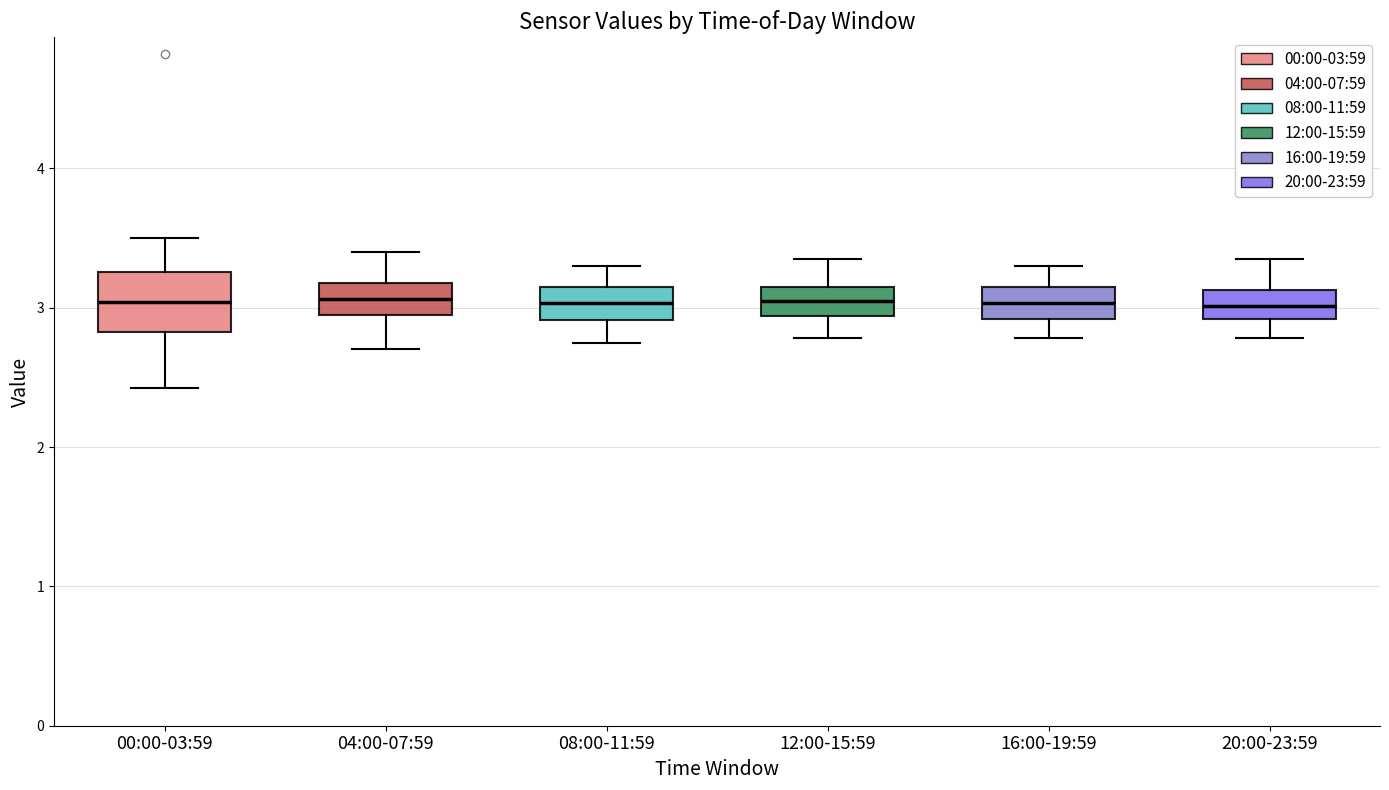

Reading left to right, transcribe this box plot: for each box, give where its median line is, the range the box spans, and where its two whiskers end, as read against the y-axis. The values are not printed on the chart, so give them approximately, as read against the axis.

00:00-03:59: median 3.0, box 2.8 to 3.3, whiskers 2.4 to 3.5
04:00-07:59: median 3.1, box 3.0 to 3.2, whiskers 2.7 to 3.4
08:00-11:59: median 3.0, box 2.9 to 3.2, whiskers 2.8 to 3.3
12:00-15:59: median 3.1, box 2.9 to 3.2, whiskers 2.8 to 3.4
16:00-19:59: median 3.0, box 2.9 to 3.2, whiskers 2.8 to 3.3
20:00-23:59: median 3.0, box 2.9 to 3.1, whiskers 2.8 to 3.4